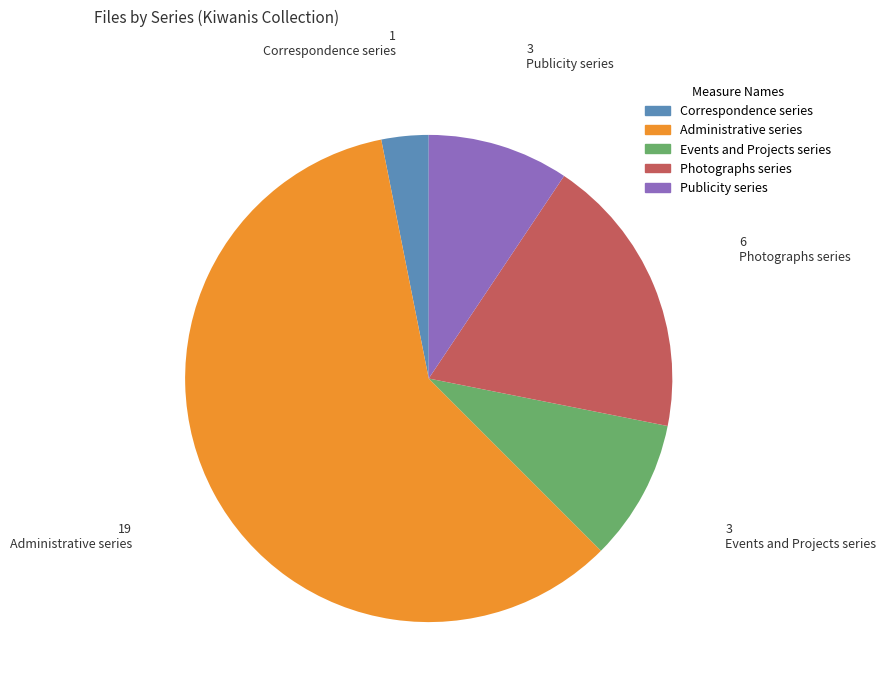

Which slice represents more than half of the pie?

Administrative series